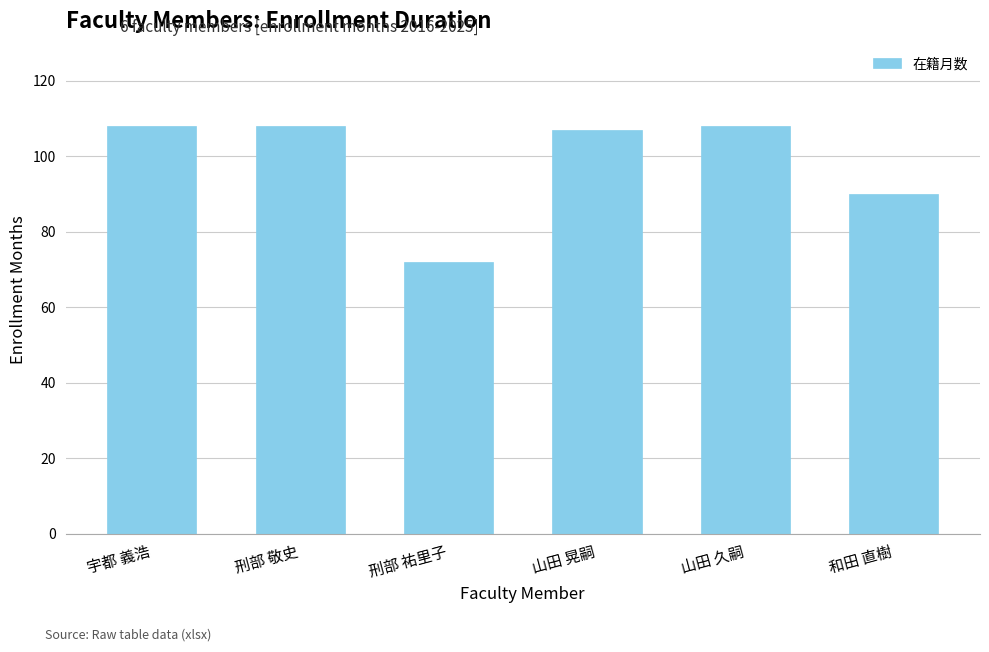

Approximately how many times larger is the value at 刑部 祐里子 compared to 刑部 敬史?

0.7